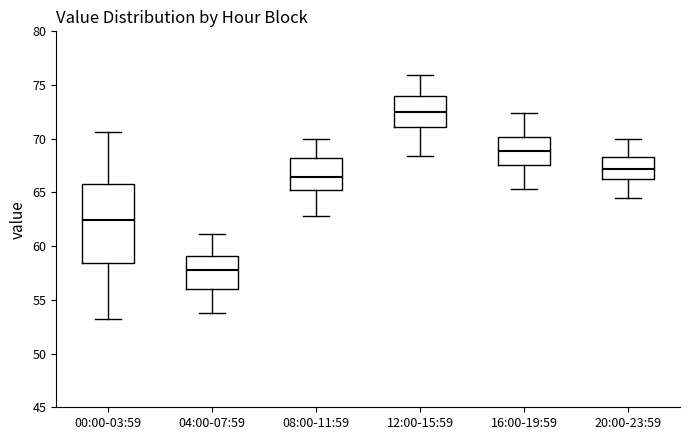

Reading left to right, read every box against the y-axis: the position of its median line, the range the box covers, and the ends of its whiskers. The values are not printed on the chart, so give them approximately, as read against the axis.

00:00-03:59: median 62.5, box 58.5 to 66.0, whiskers 53.0 to 70.5
04:00-07:59: median 58.0, box 56.0 to 59.0, whiskers 54.0 to 61.0
08:00-11:59: median 66.5, box 65.0 to 68.0, whiskers 63.0 to 70.0
12:00-15:59: median 72.5, box 71.0 to 74.0, whiskers 68.5 to 76.0
16:00-19:59: median 69.0, box 67.5 to 70.0, whiskers 65.5 to 72.5
20:00-23:59: median 67.0, box 66.5 to 68.5, whiskers 64.5 to 70.0